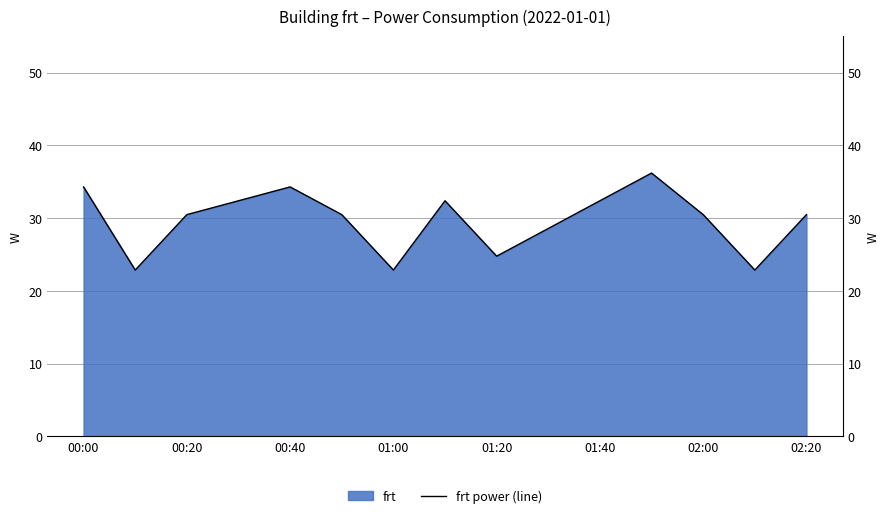

Reading left to right, transcribe all the data shown in this chart.

34.3	22.9	30.5	32.4	34.3	30.5	22.9	32.4	24.8	28.6	32.4	36.2	30.5	22.9	30.5